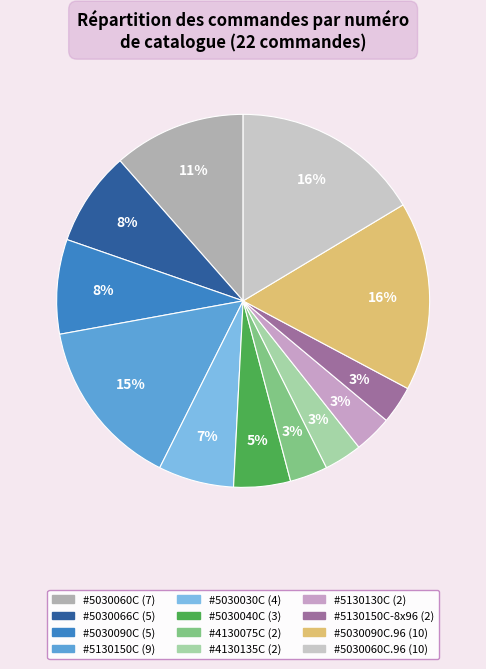

How many segments does this pie chart have?

12